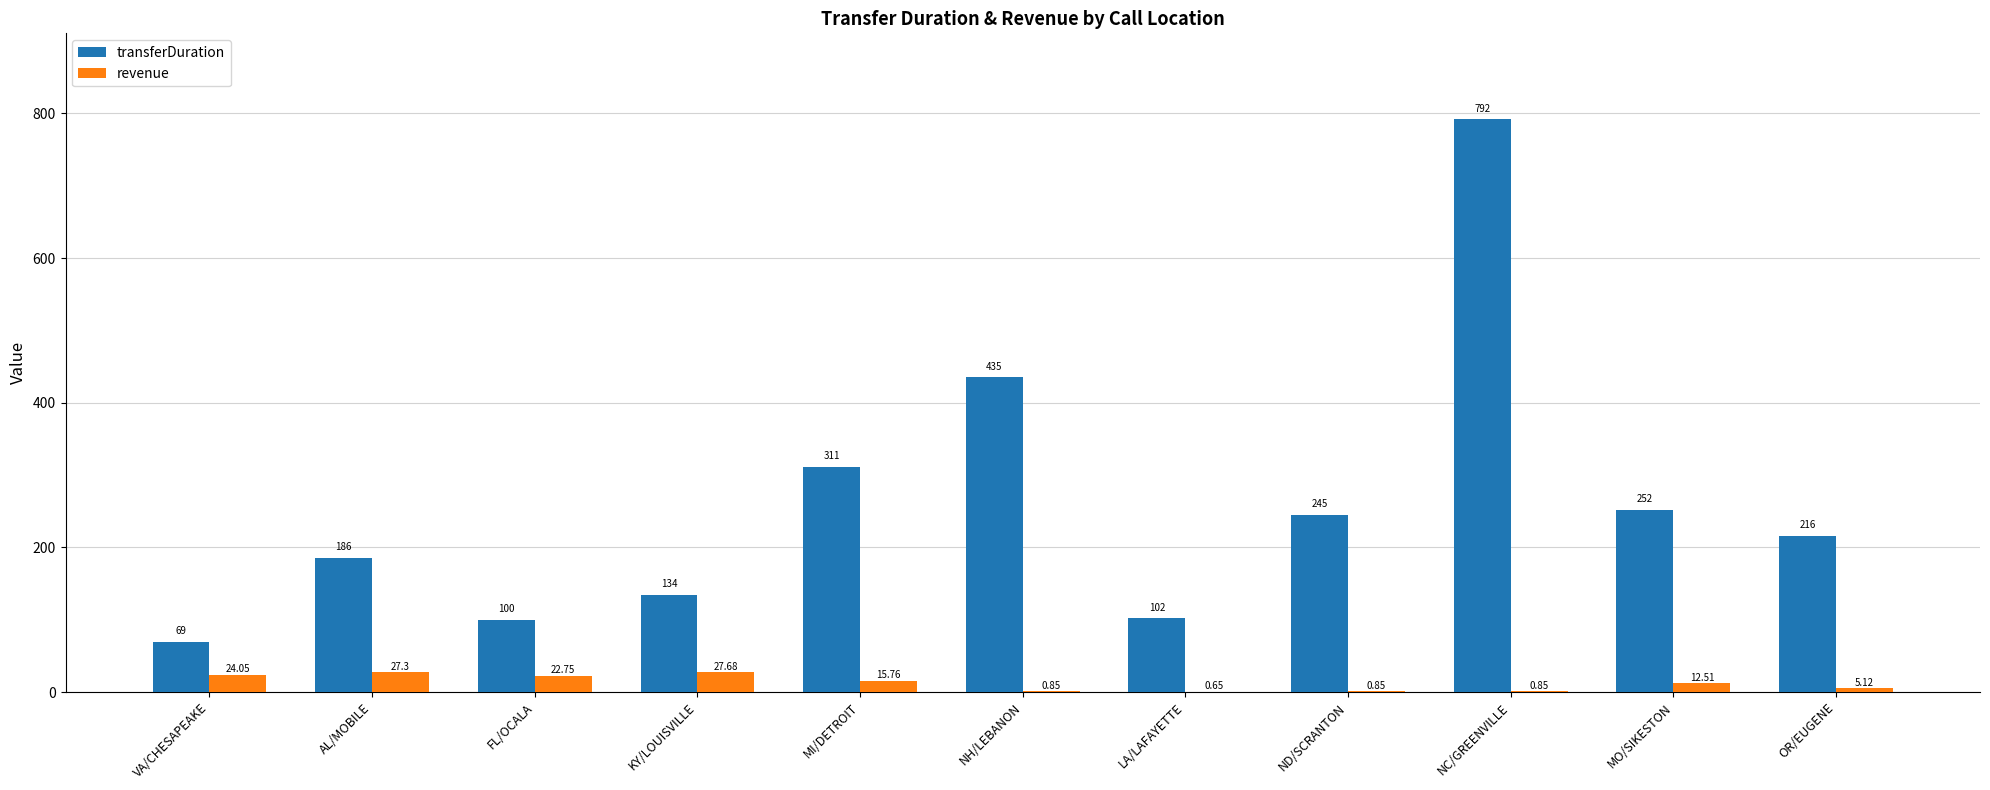

Read the transferDuration value at AL/MOBILE.

186.0